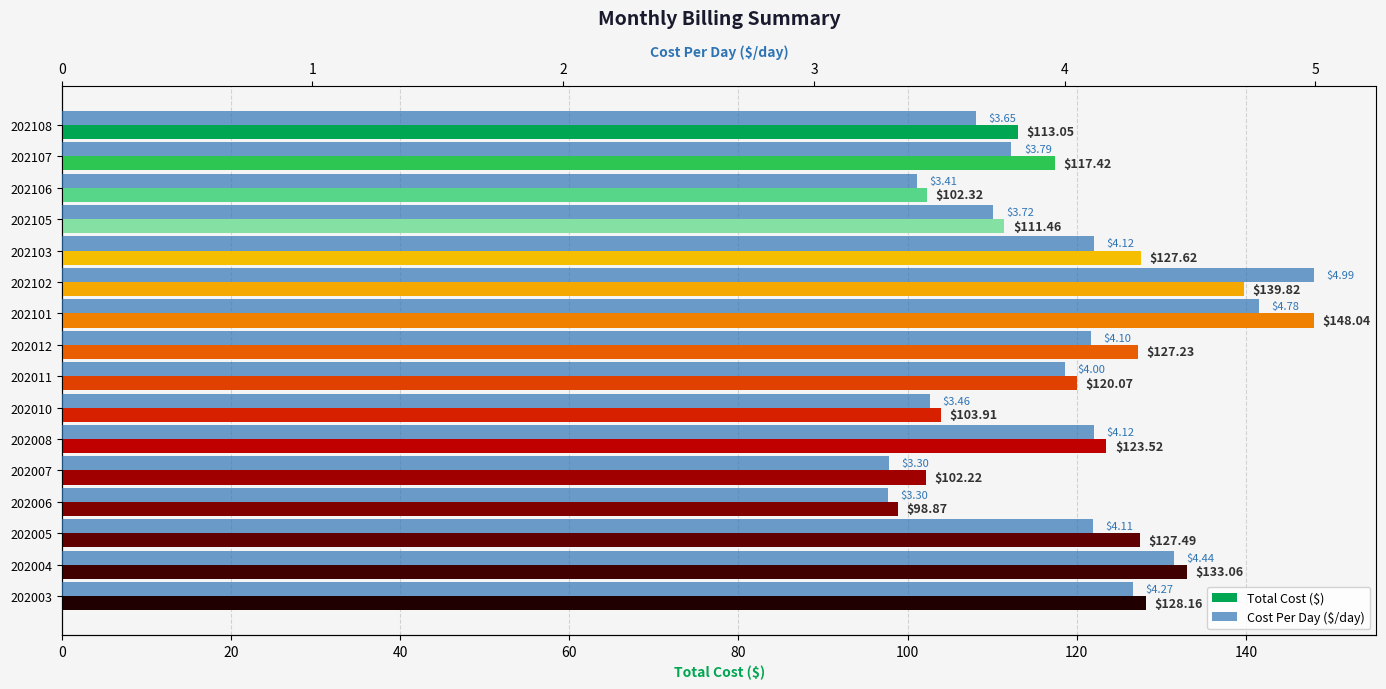

At 202107, list the series in order from largest to smallest.

Total Cost ($), Cost Per Day ($/day)